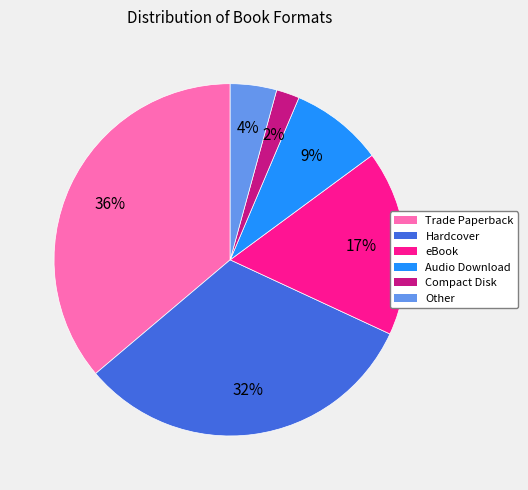

Count the number of slices in the pie.

6